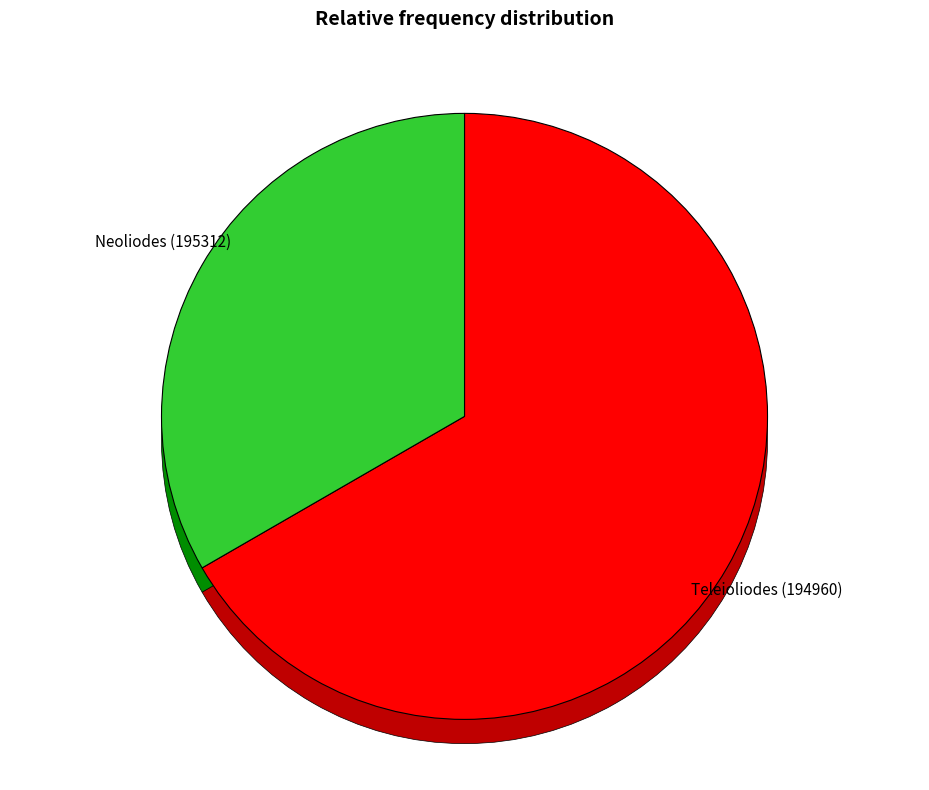

How many slices are in this pie chart?

3